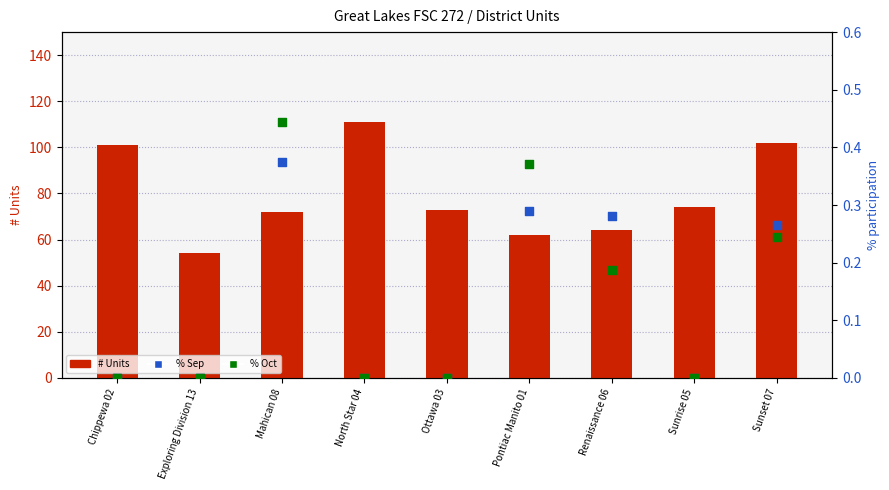

Which series reaches the minimum Y coordinate?

% Sep